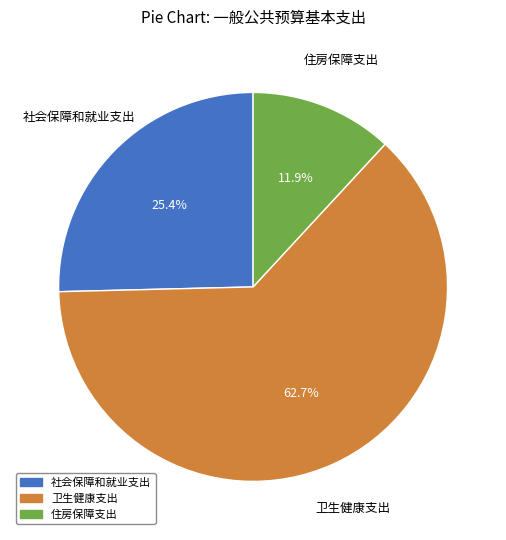

Which category accounts for the majority?

卫生健康支出